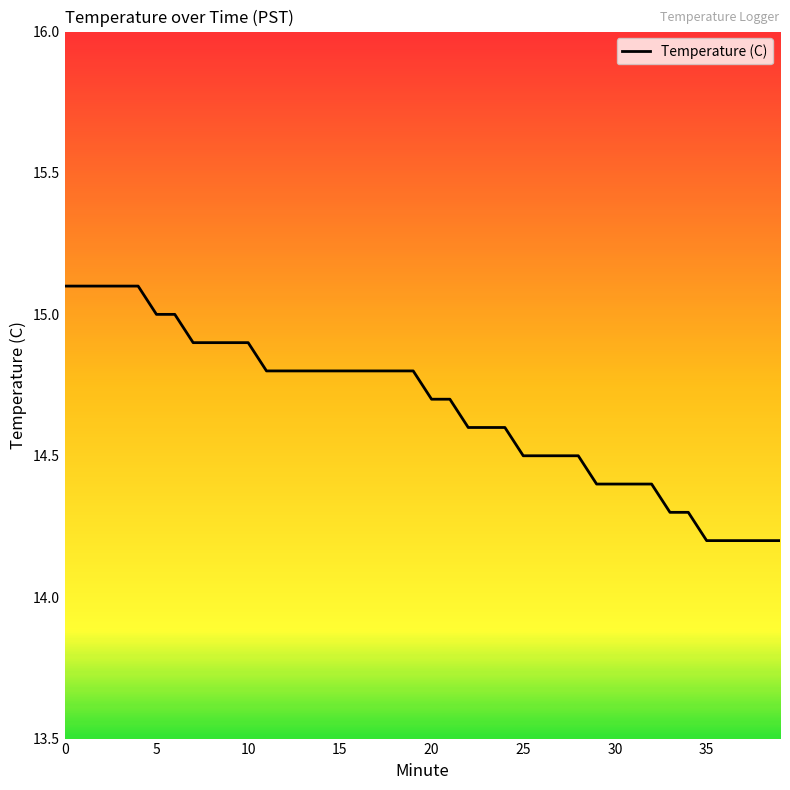

What is the smallest value displayed?

14.2